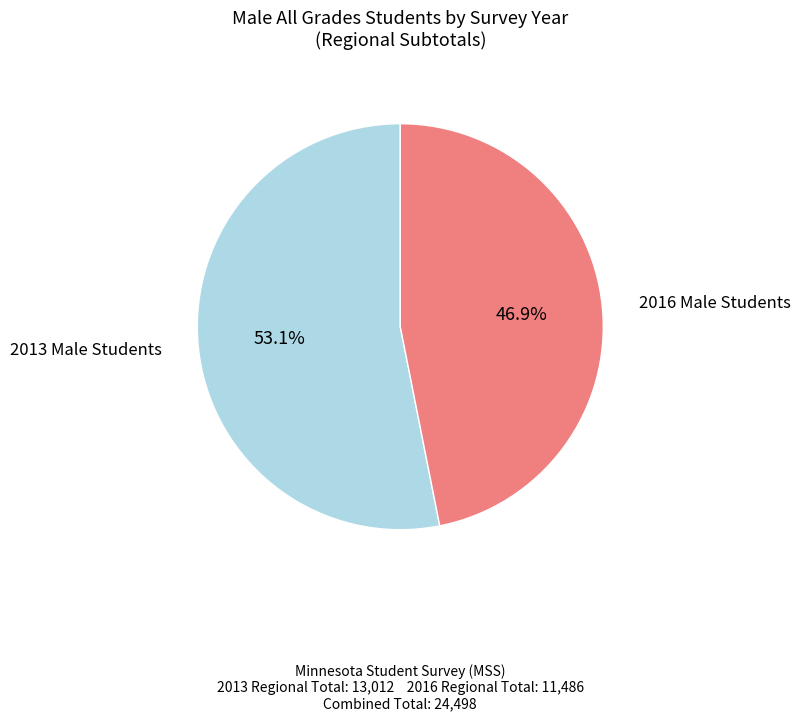

Is there a majority slice in this chart?

Yes